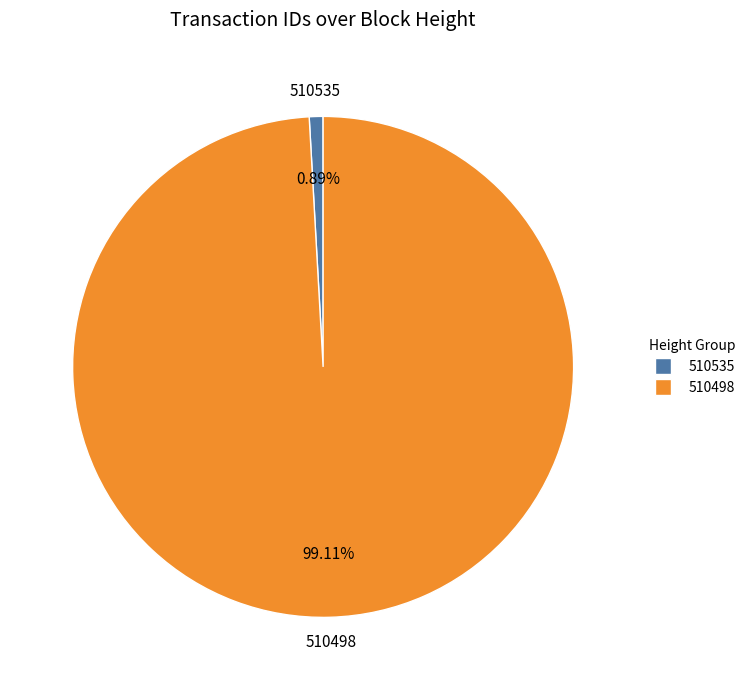

The 510498 slice represents 89% of the pie. True or false?

False